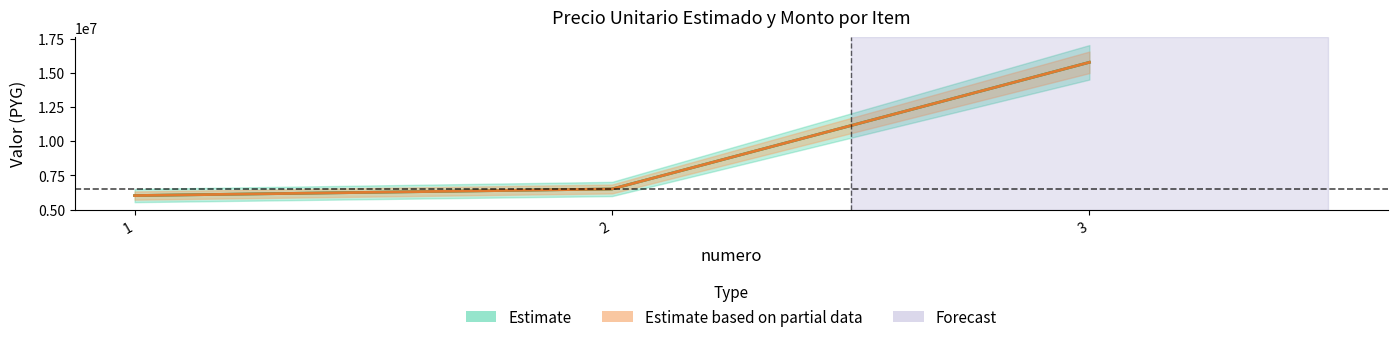

What is the value of the monto point at the 2nd from the left?

6509333